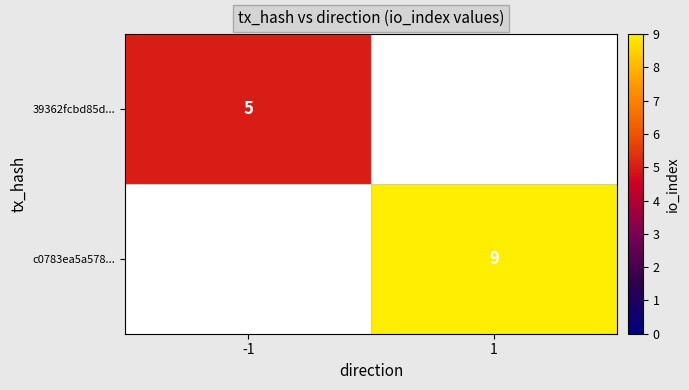

Which has a higher value, 1 or -1?

-1